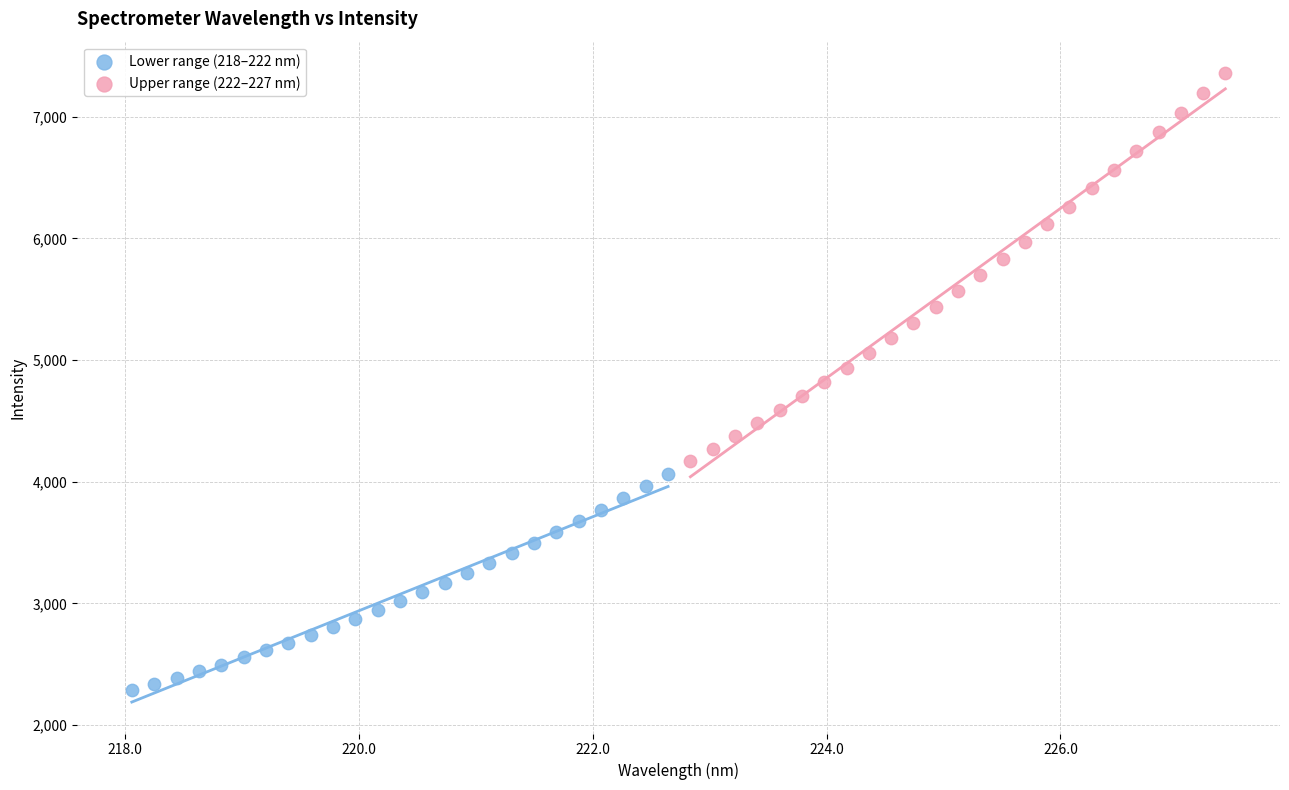

Which series reaches the maximum Y coordinate?

Upper range (222–227 nm)